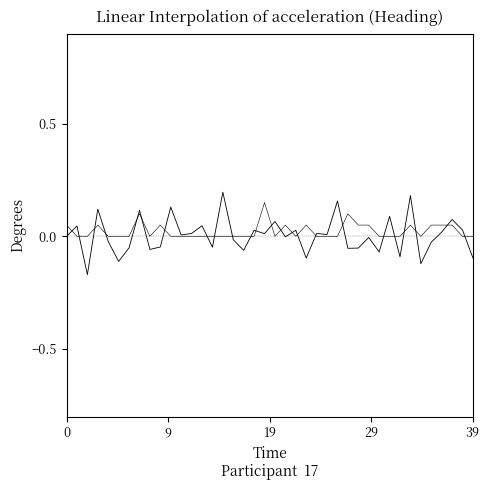

Does the chart display data point markers on the line(s)?

No